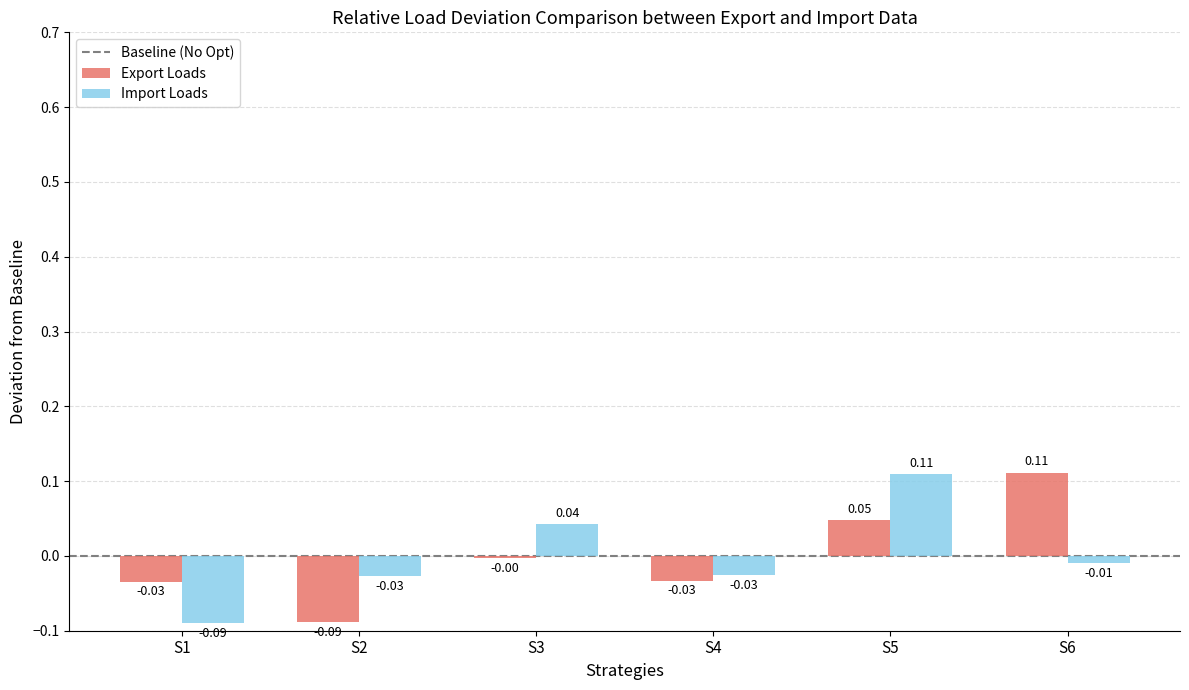

At how many categories does at least one series exceed 0?

3